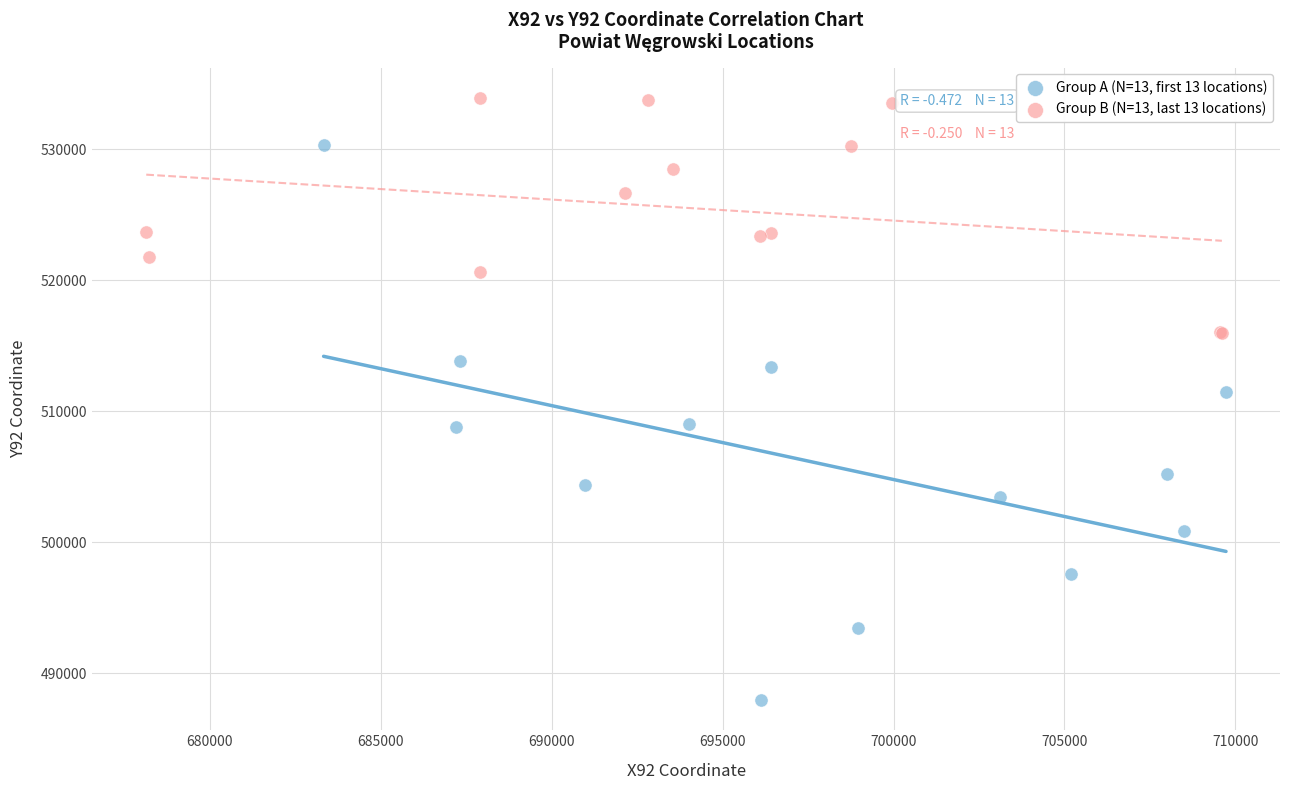

Which series contains the highest Y value?

Group B (N=13, last 13 locations)